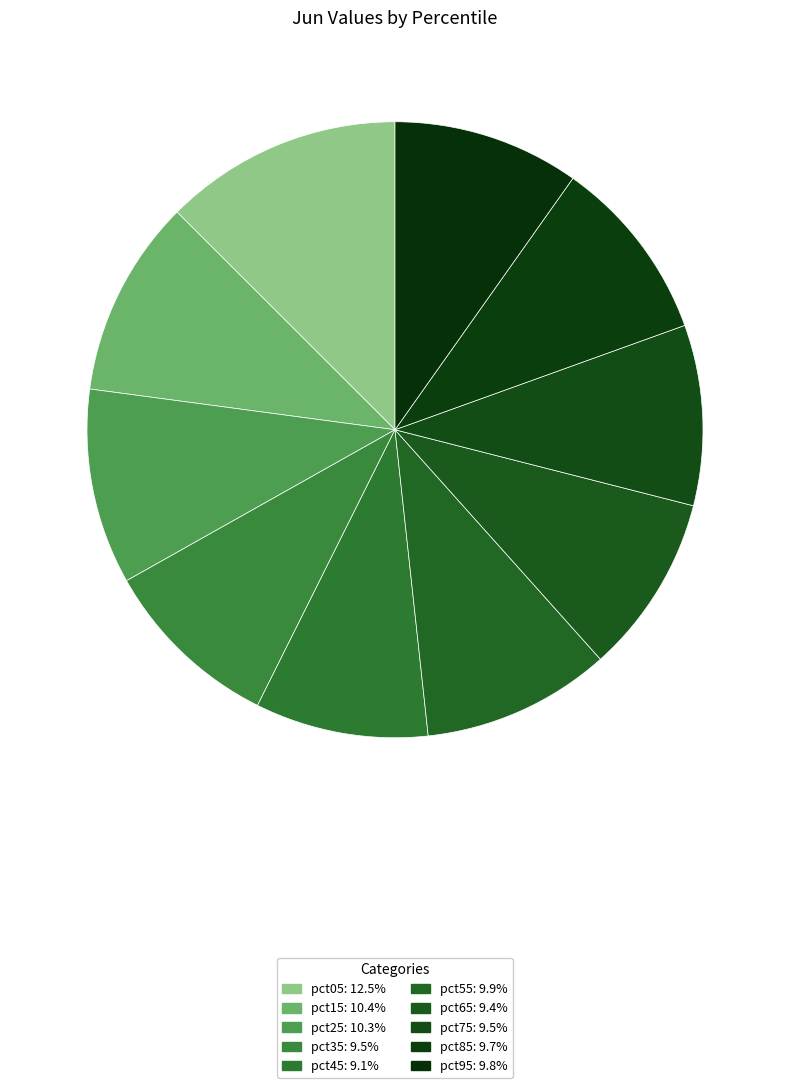

To the nearest percent, what portion does pct45 represent?

9%